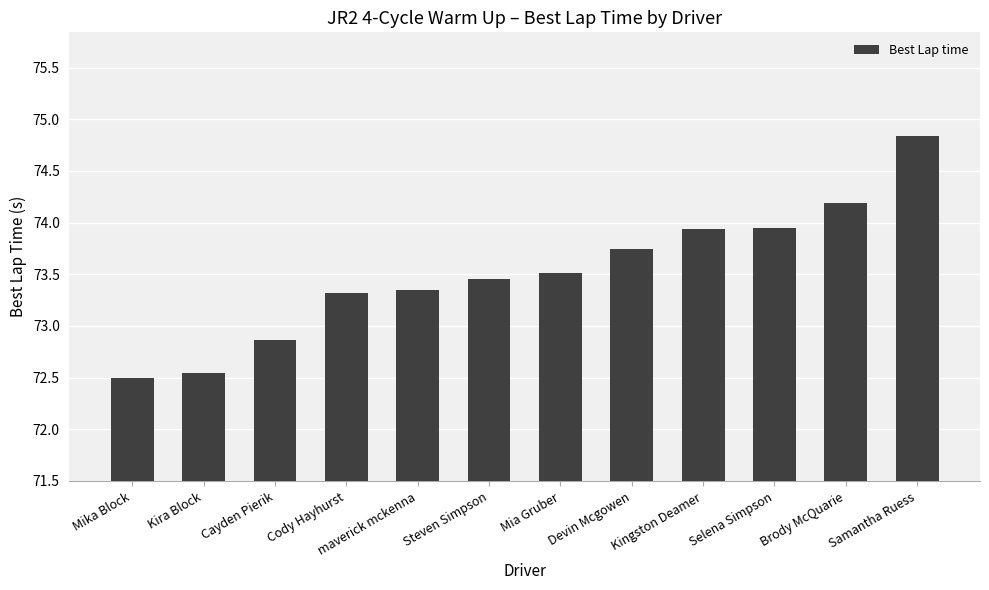

Which label corresponds to the largest value in the chart?

Samantha Ruess